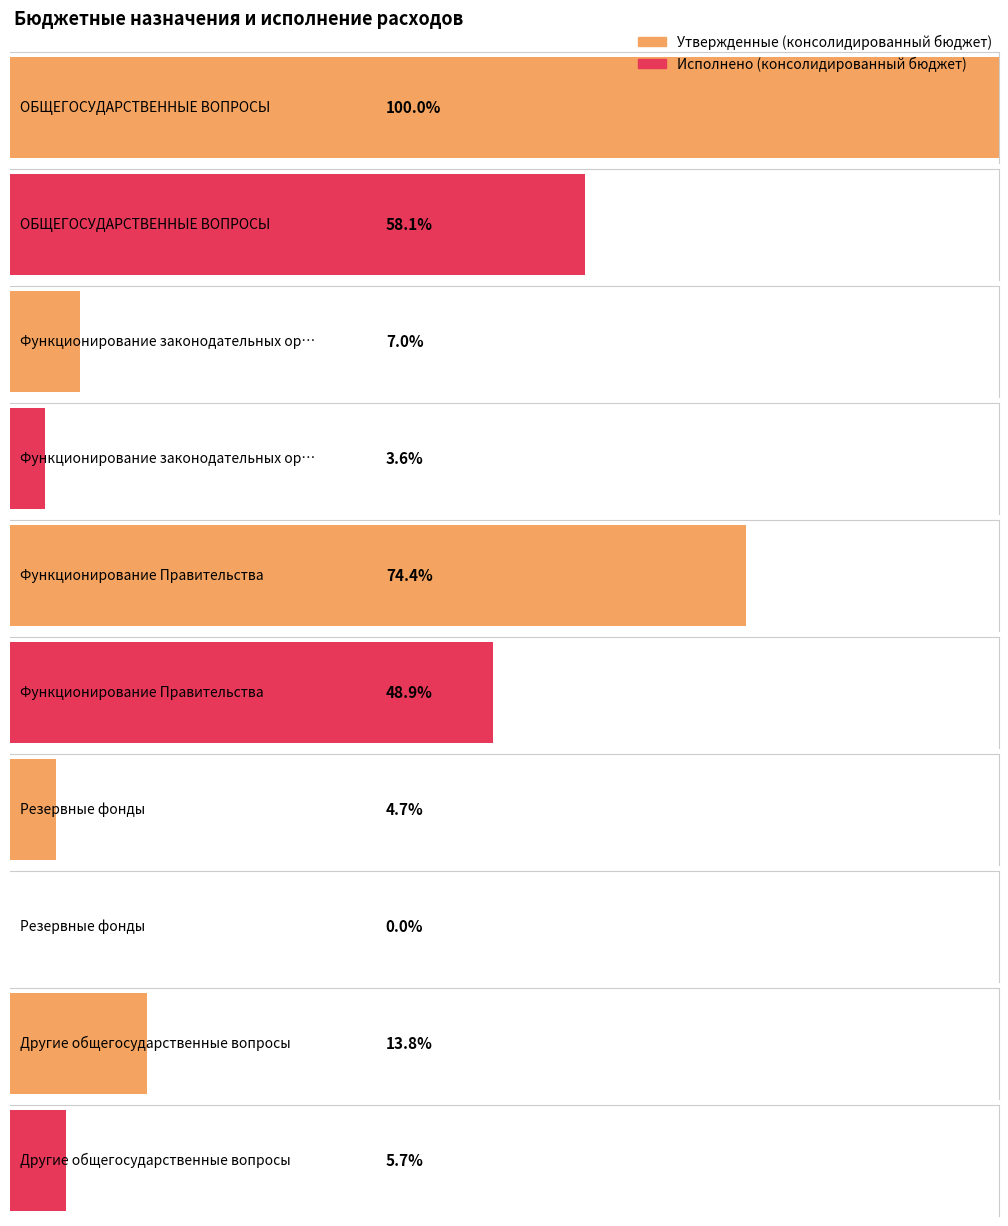

Reading left to right, extract all data points from this chart.

Утвержденные (консолидированный бюджет): ОБЩЕГОСУДАРСТВЕННЫЕ ВОПРОСЫ=38781700.0	Функционирование законодательных органов=2731700.0	Функционирование Правительства=28867400.0	Резервные фонды=1814400.0	Другие общегосударственные вопросы=5368200.0
Исполнено (консолидированный бюджет): ОБЩЕГОСУДАРСТВЕННЫЕ ВОПРОСЫ=22549629.5	Функционирование законодательных органов=1390663.6	Функционирование Правительства=18948916.5	Резервные фонды=0.0	Другие общегосударственные вопросы=2210049.5